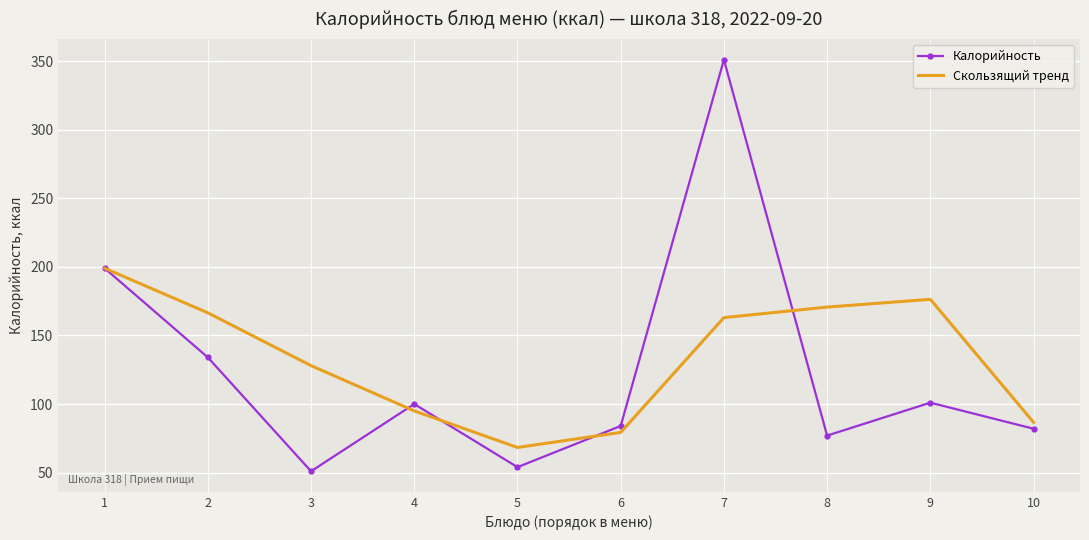

At which category is the sum across all series the highest?

7